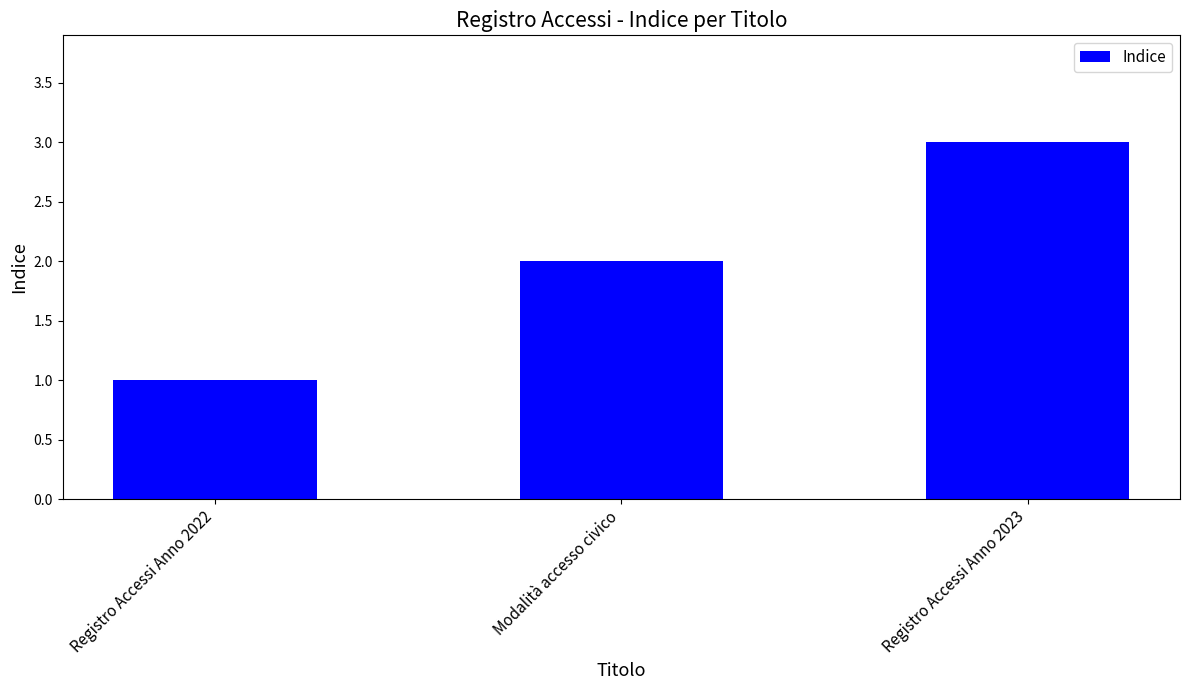

How many values are below 2?

1